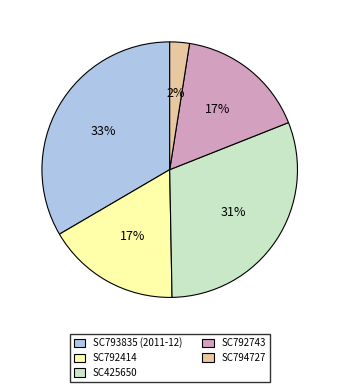

How many segments does this pie chart have?

5